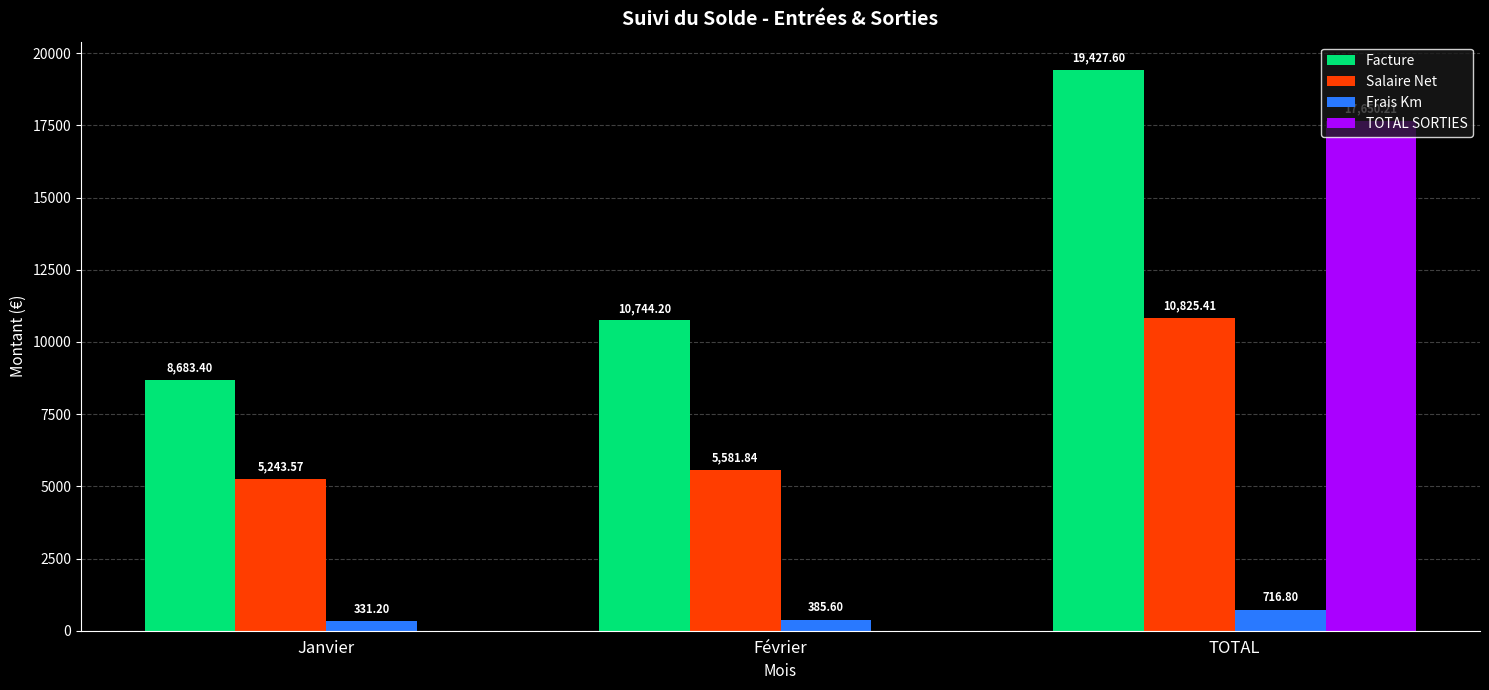

What is the total value across all series at Janvier?

14258.2